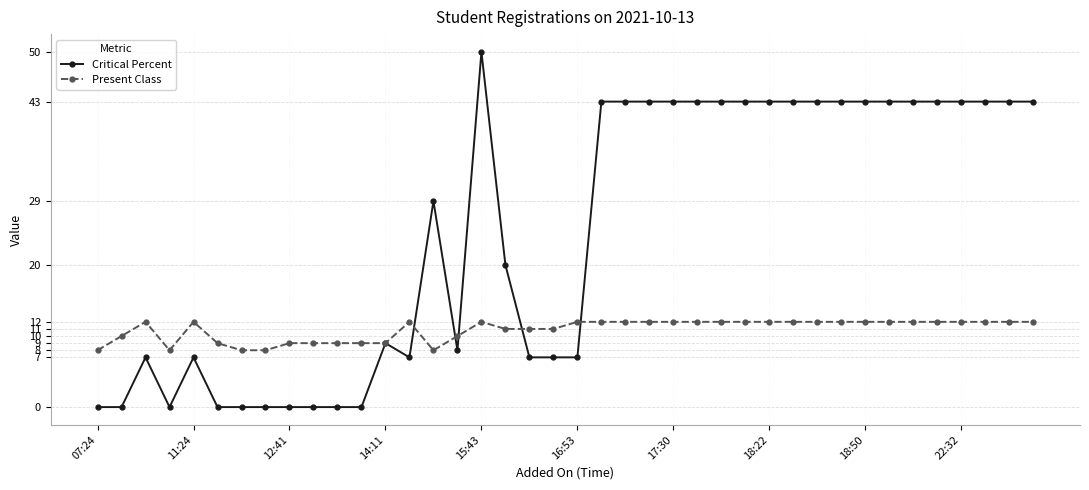

What is the difference between the maximum and minimum values in the Critical Percent series?

50